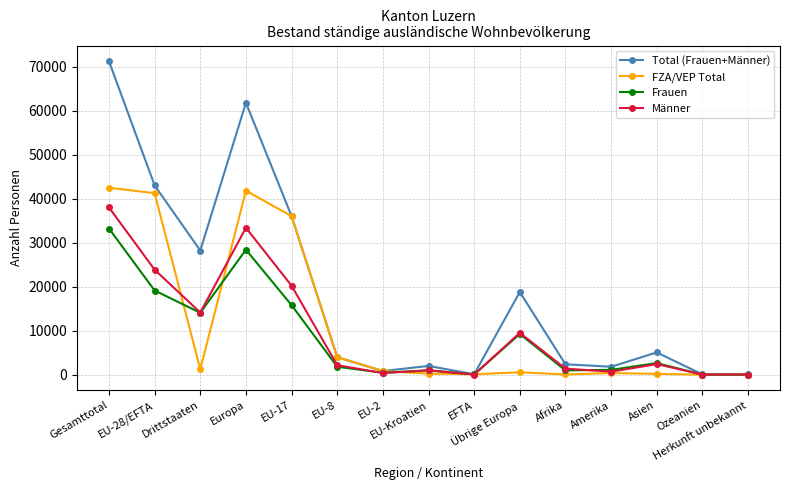

Which series has the largest range (max minus min)?

Total (Frauen+Männer)